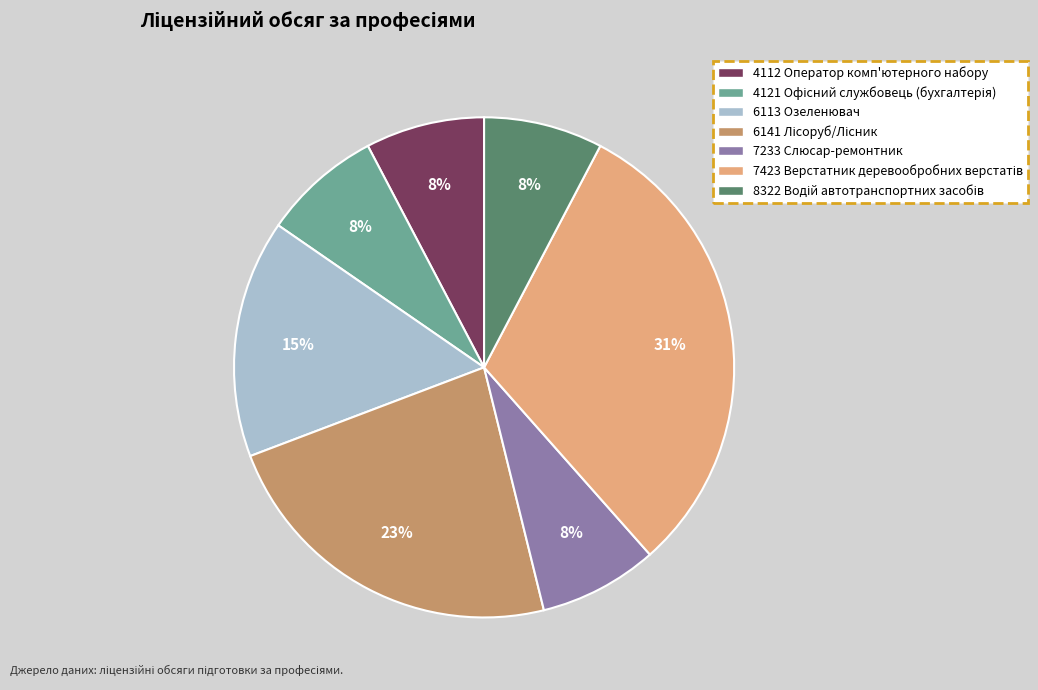

To the nearest percent, what percentage of the pie is 6113 Озеленювач?

15%